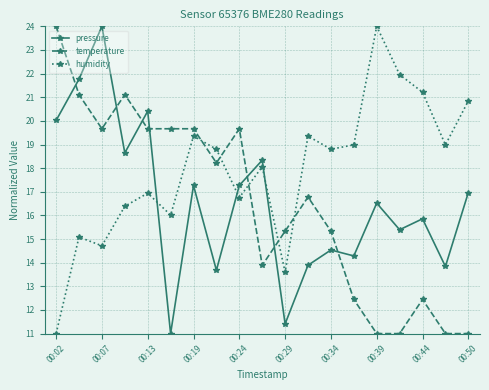

How many intersections are there between temperature and humidity?

5